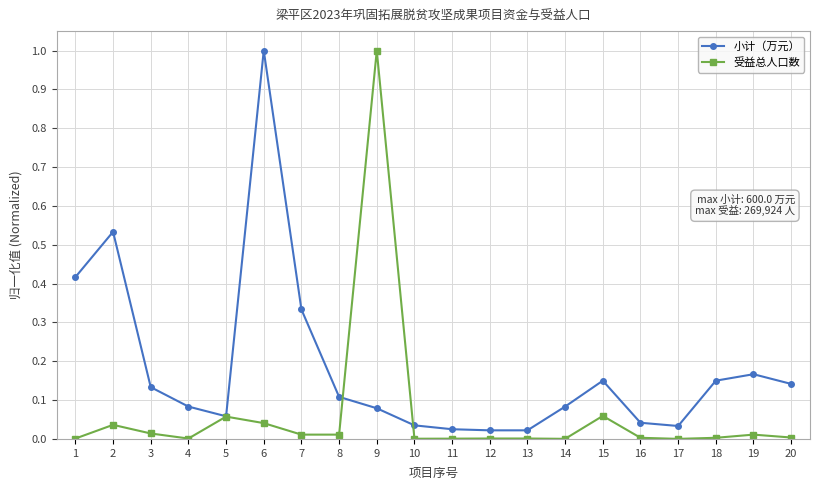

True or false: 受益总人口数 has more than 1 points higher than both neighbors.

True